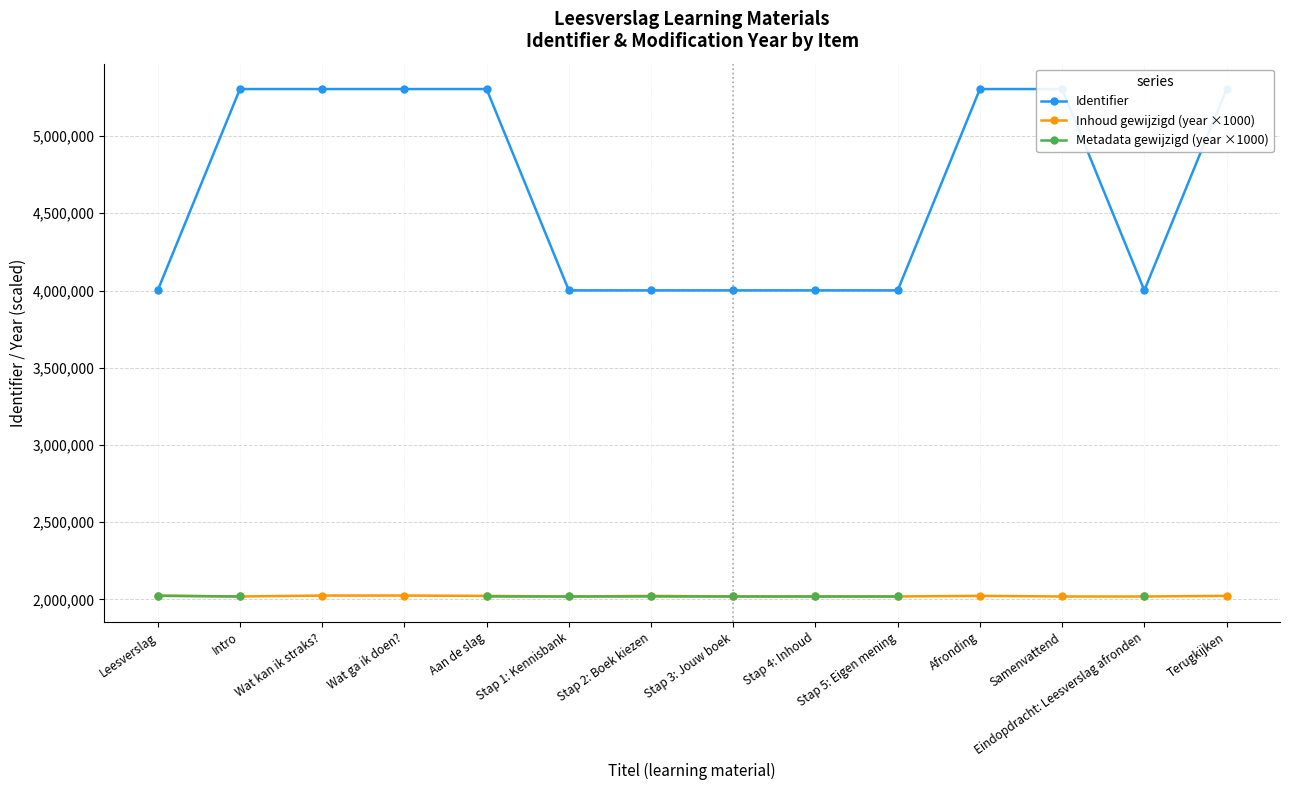

Which series has the largest total across all categories?

Identifier